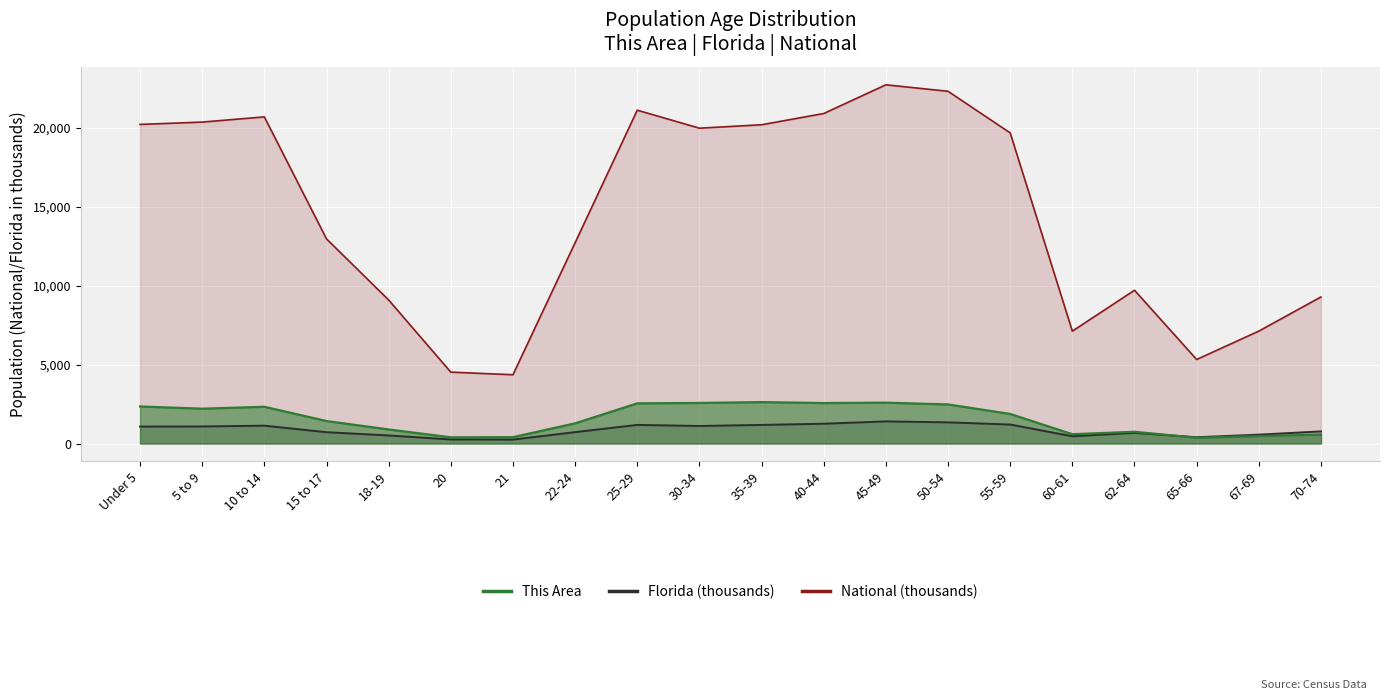

Does the chart display data point markers on the line(s)?

No